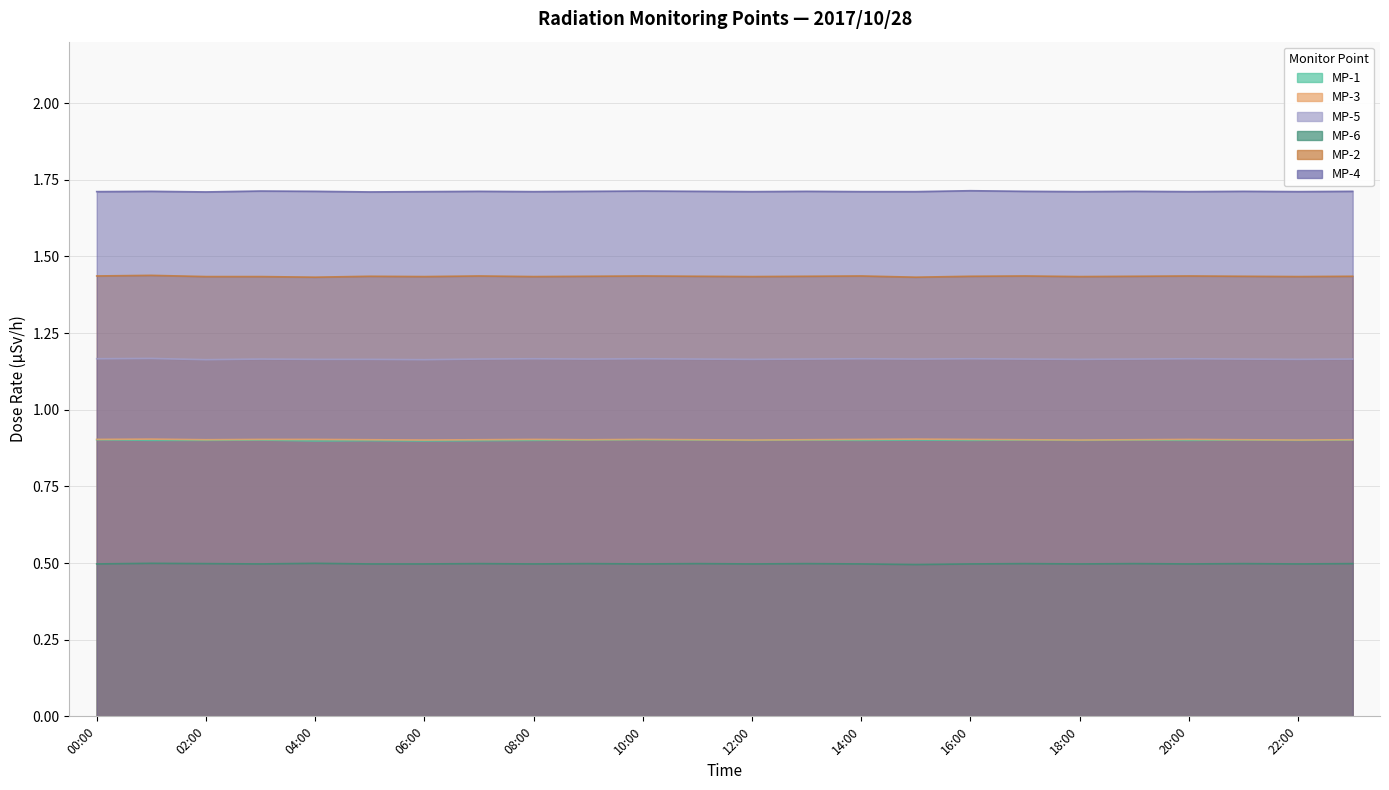

What is the difference between the highest and lowest values at 06:00?

1.2